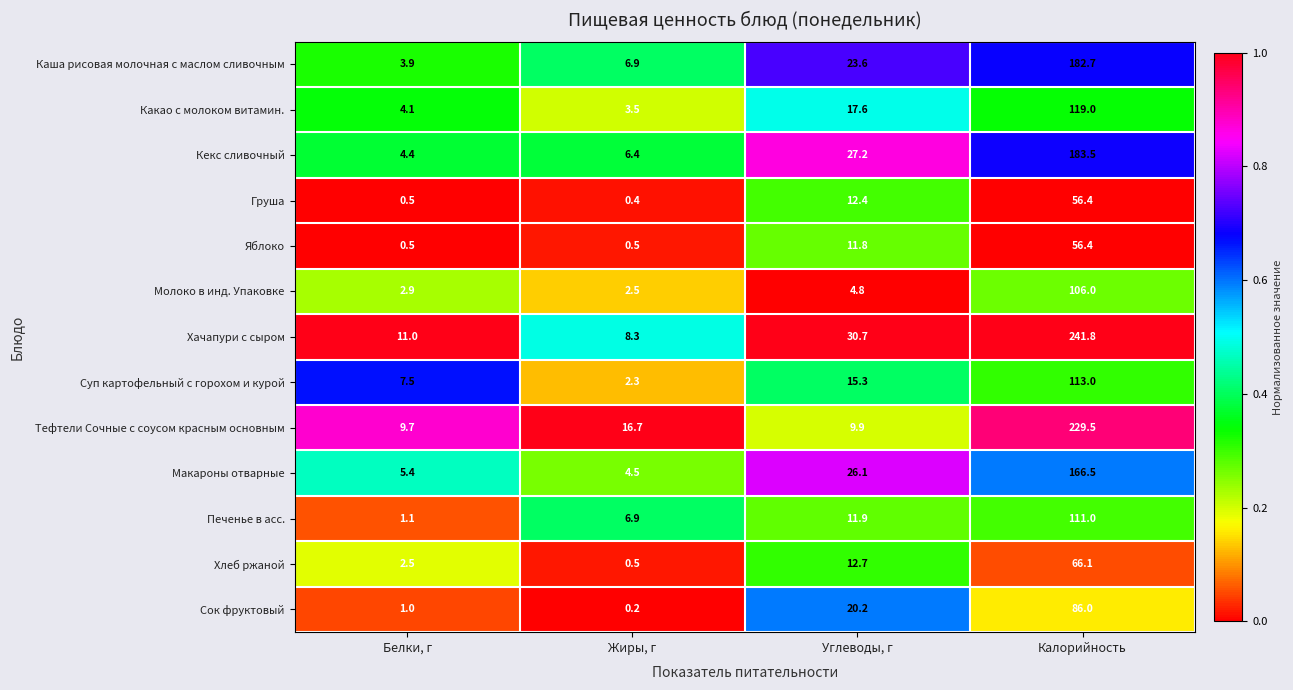

What is the total value across all series at Белки, г?

54.5